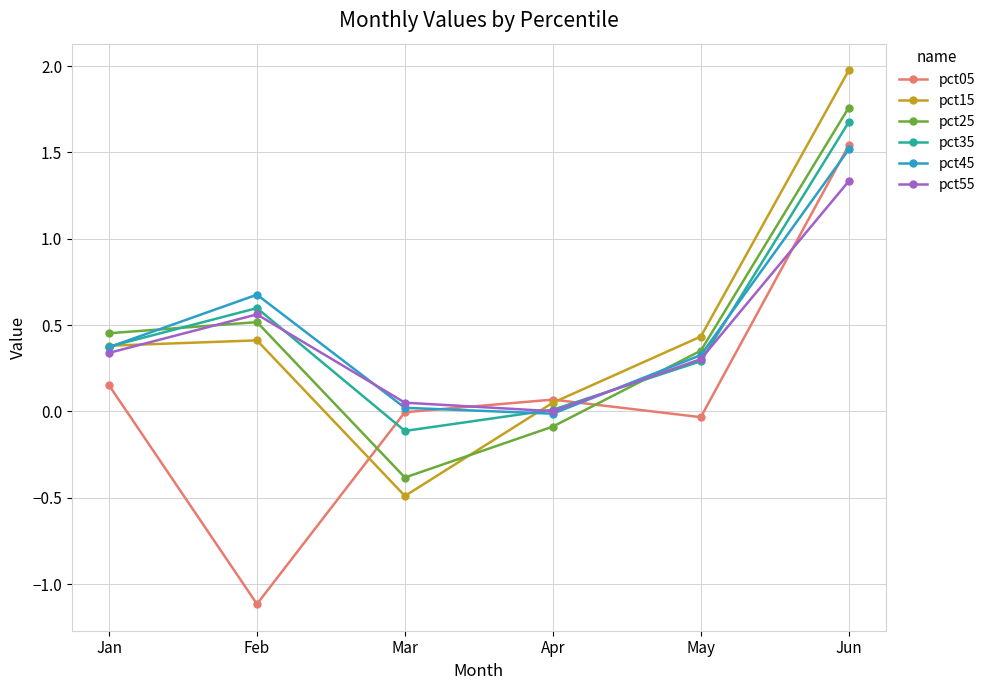

Which series ends up on top after the final intersection of pct45 and pct15?

pct15